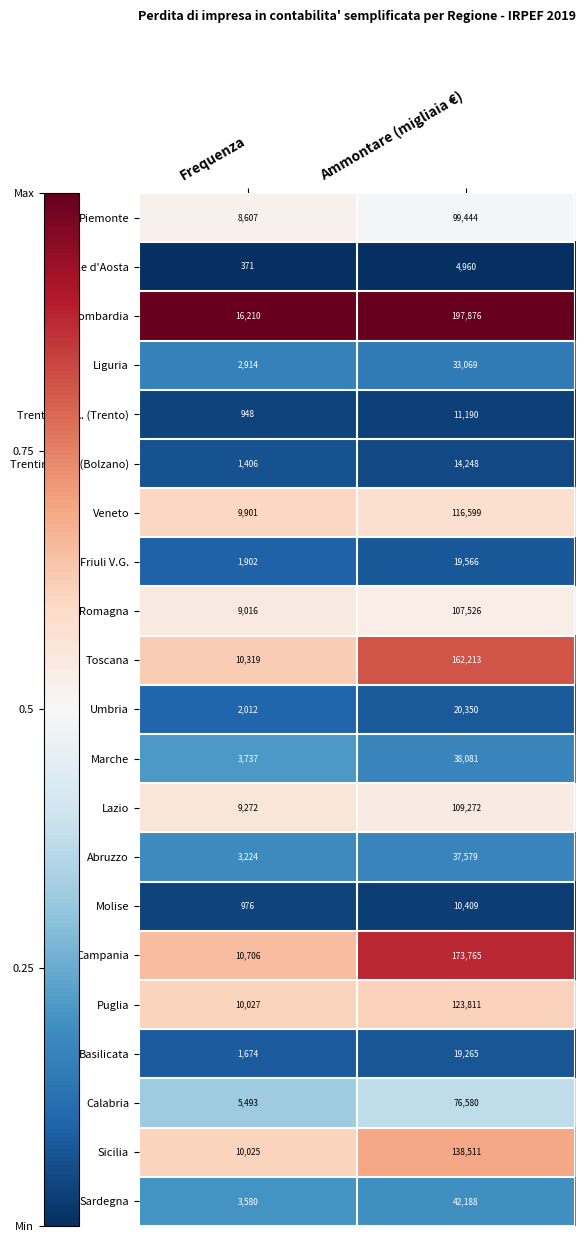

Which series changed the most between Frequenza and Ammontare (migliaia €)?

Lombardia